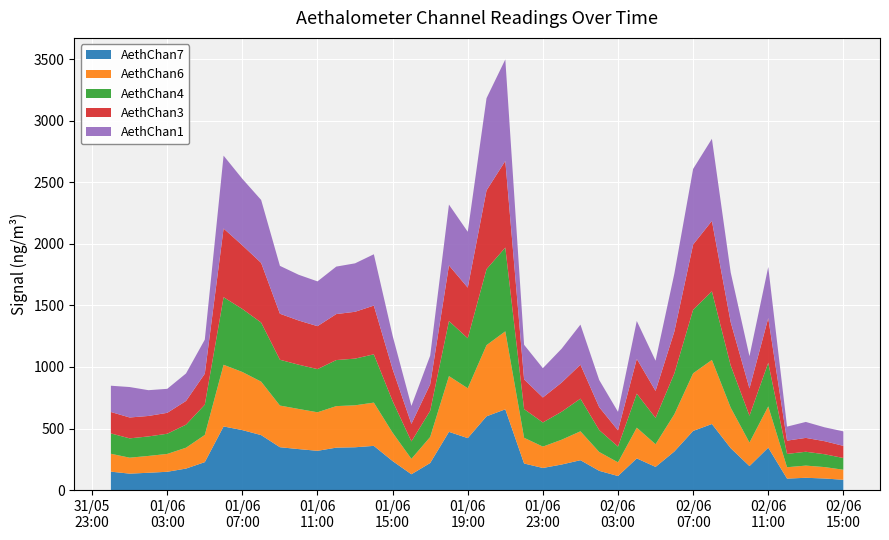

Reading left to right, what are all the values shown in this chart?

AethChan7: 149.6	133.4	140.7	148.6	174.7	227.0	516.8	487.1	446.5	348.1	332.9	318.9	344.7	347.7	359.1	235.5	128.4	219.8	472.9	421.9	599.0	655.9	215.8	179.6	207.6	242.7	156.4	114.2	257.2	188.3	313.3	480.4	536.6	340.3	194.9	344.5	93.1	99.8	94.1	83.5
AethChan6: 145.2	129.7	136.7	144.9	169.4	220.8	500.8	471.9	434.1	338.3	325.9	313.0	337.3	340.8	351.3	230.2	125.2	211.4	452.9	405.1	577.9	633.5	208.8	173.4	201.4	234.7	152.8	111.0	249.6	184.2	302.5	468.0	520.5	329.2	191.2	335.0	92.4	99.0	92.6	81.8
AethChan4: 165.2	156.9	158.4	164.1	187.3	246.1	548.9	512.0	479.9	372.0	359.4	350.6	374.0	379.3	392.3	257.0	141.7	212.5	447.0	405.9	617.5	680.4	233.0	196.2	227.4	265.1	178.3	128.0	276.6	213.5	331.4	516.3	556.9	342.6	217.7	354.6	108.2	112.5	104.4	95.3
AethChan3: 174.0	169.6	166.2	169.9	192.4	251.3	557.7	516.8	484.4	373.8	358.9	348.8	373.5	380.2	395.6	259.2	142.3	215.1	451.9	411.4	639.7	703.4	241.2	202.9	236.7	275.8	185.6	131.8	281.9	219.3	340.0	529.3	572.0	351.7	221.8	362.4	107.9	112.5	106.0	98.6
AethChan1: 213.4	247.2	209.3	194.9	223.4	276.7	591.8	539.9	511.2	388.8	371.5	363.7	385.6	393.5	416.9	271.3	145.7	232.9	494.2	453.6	748.6	824.4	281.1	237.9	275.4	325.6	220.8	150.4	308.1	245.4	470.8	614.3	667.0	404.0	261.8	415.4	113.8	129.6	112.7	117.8